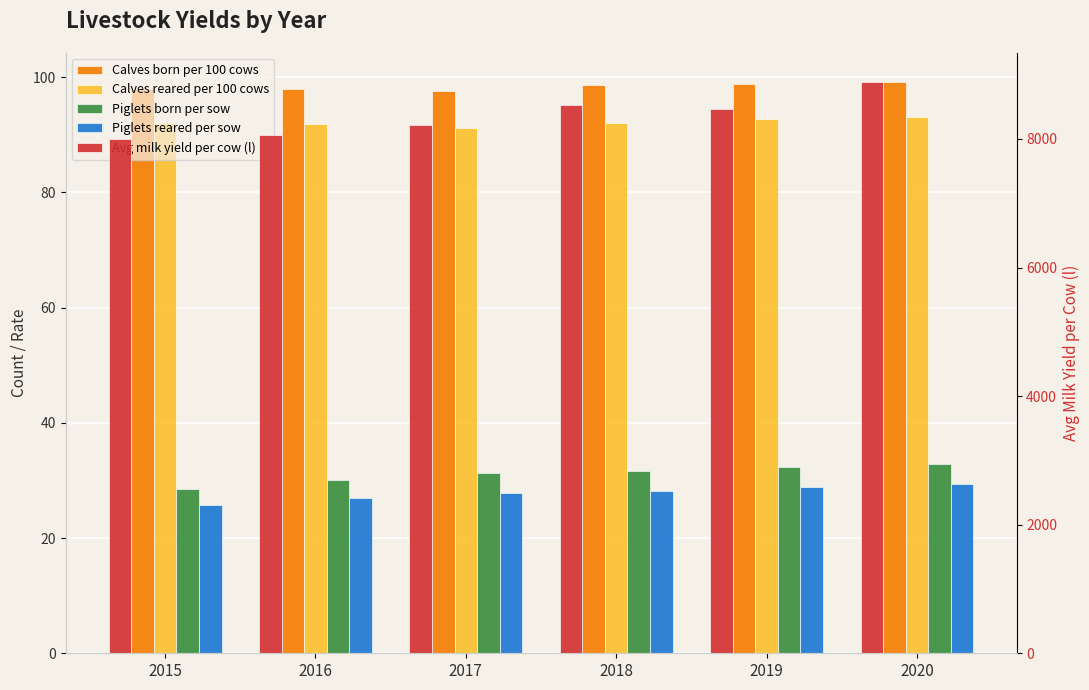

Are the bars horizontal?

No